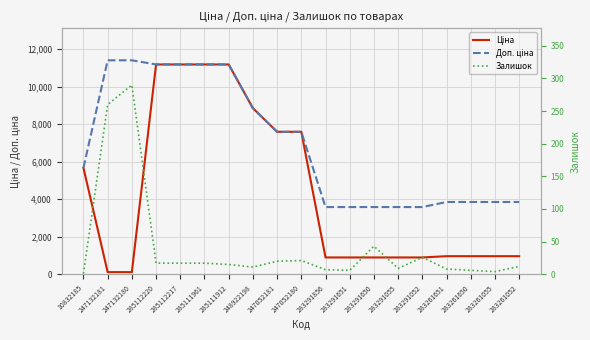

Reading left to right, what are all the values shown in this chart?

Ціна: 5673.8	114.1	114.1	11188.2	11188.2	11188.2	11188.2	8856.7	7596.5	7596.5	895.9	895.9	895.9	895.9	895.9	963.5	963.5	963.5	963.5
Доп. ціна: 5673.8	11410.0	11410.0	11188.2	11188.2	11188.2	11188.2	8856.7	7596.5	7596.5	3583.6	3583.6	3583.6	3583.6	3583.6	3854.0	3854.0	3854.0	3854.0
Залишок: 1.0	260.0	290.0	17.0	17.0	17.0	15.0	11.0	20.0	21.0	7.0	6.0	43.0	9.0	26.0	8.0	6.0	4.0	12.0